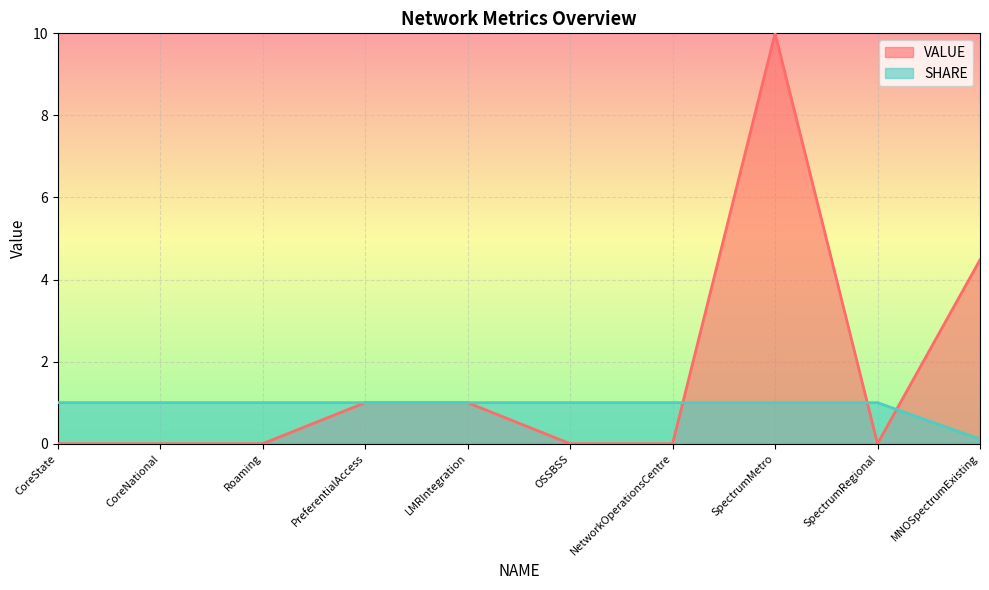

What is the average value of the SHARE series?

0.9